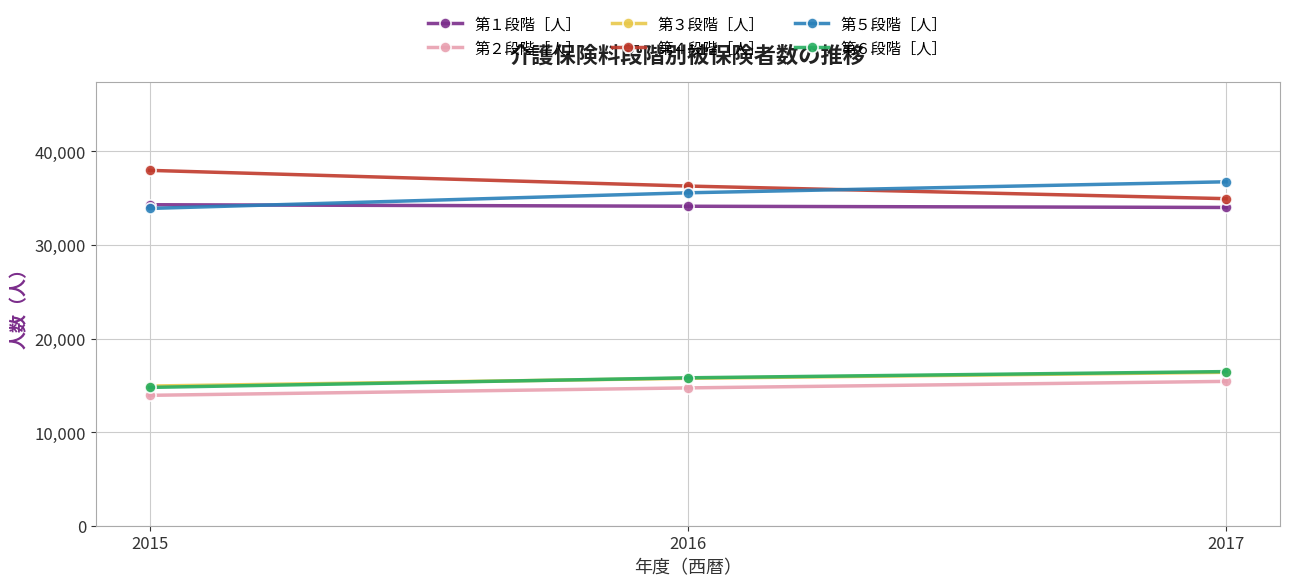

Does the chart have visible grid lines?

Yes